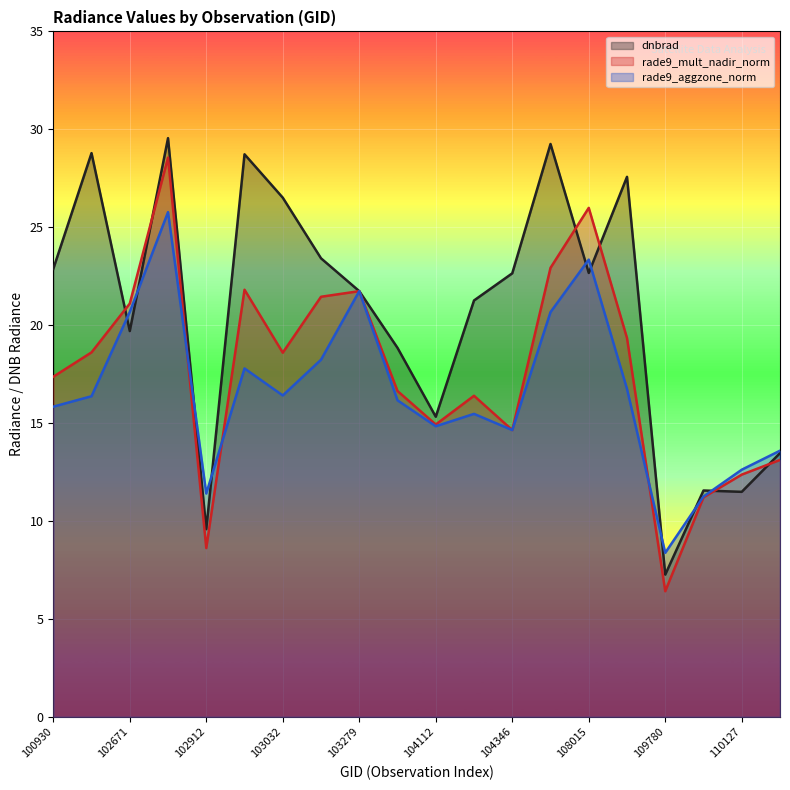

How many lines are shown in the chart?

3